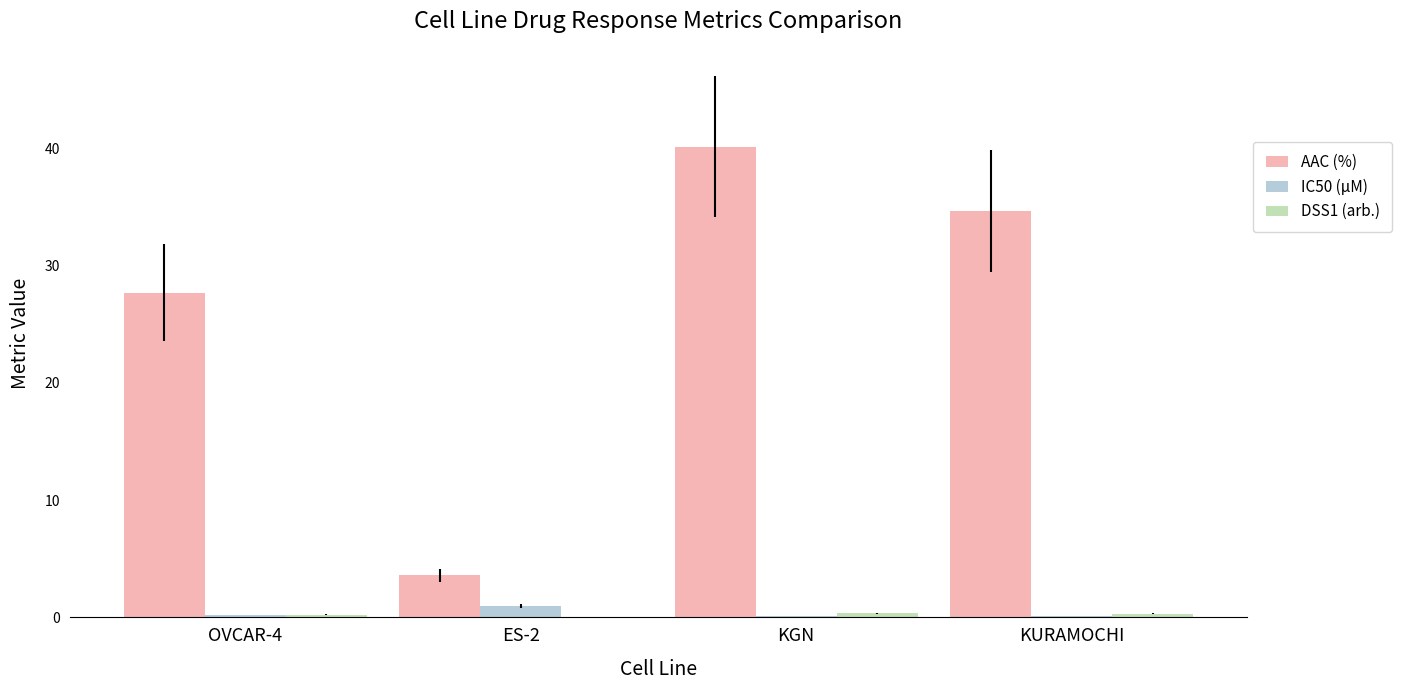

How many groups of bars are there?

4